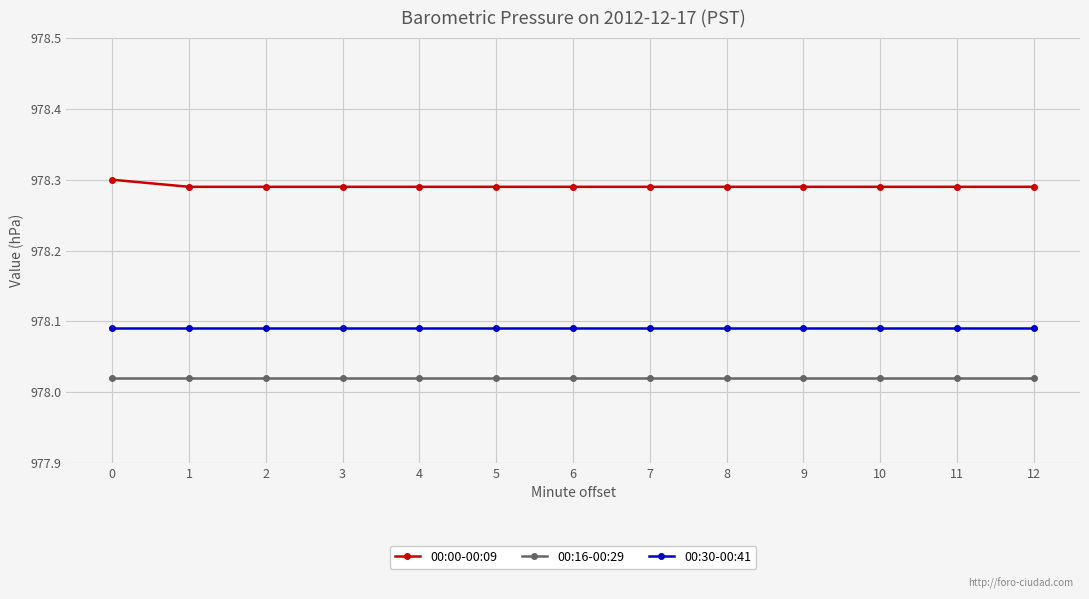

True or false: 00:16-00:29 and 00:30-00:41 intersect in this chart.

False